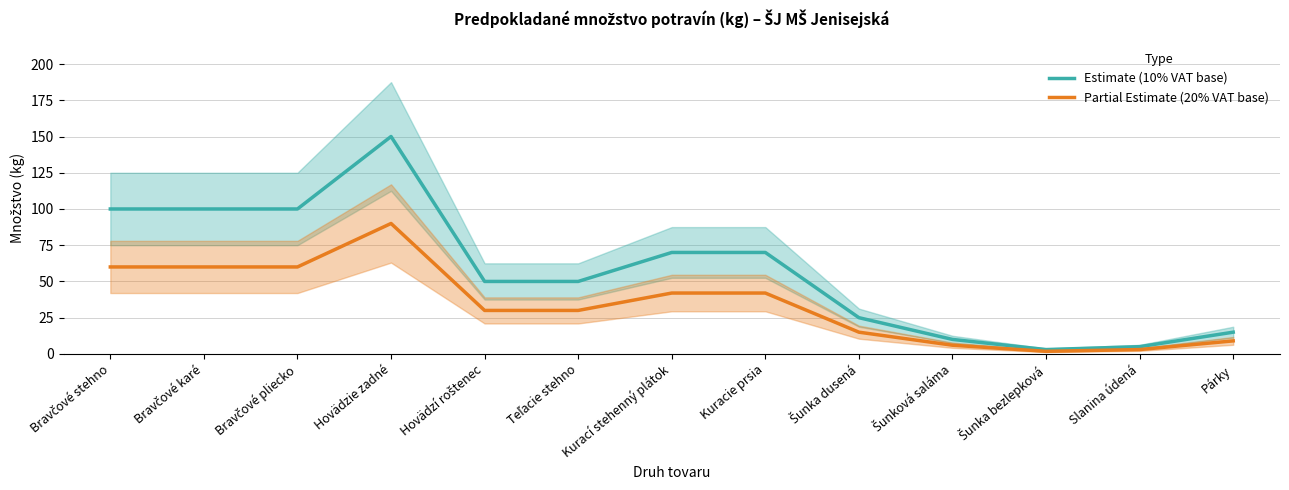

How many values in the Estimate (10% VAT base) series exceed 50?

6